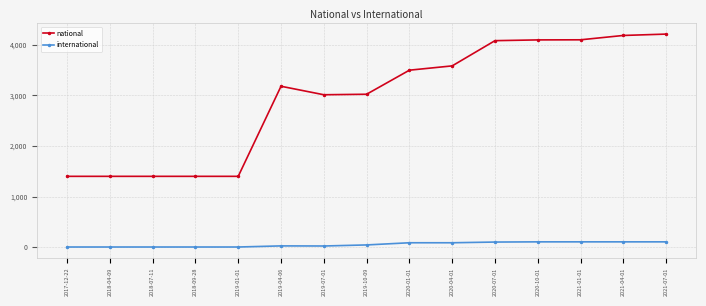

At 2019-01-01, list the series in order from largest to smallest.

national, international